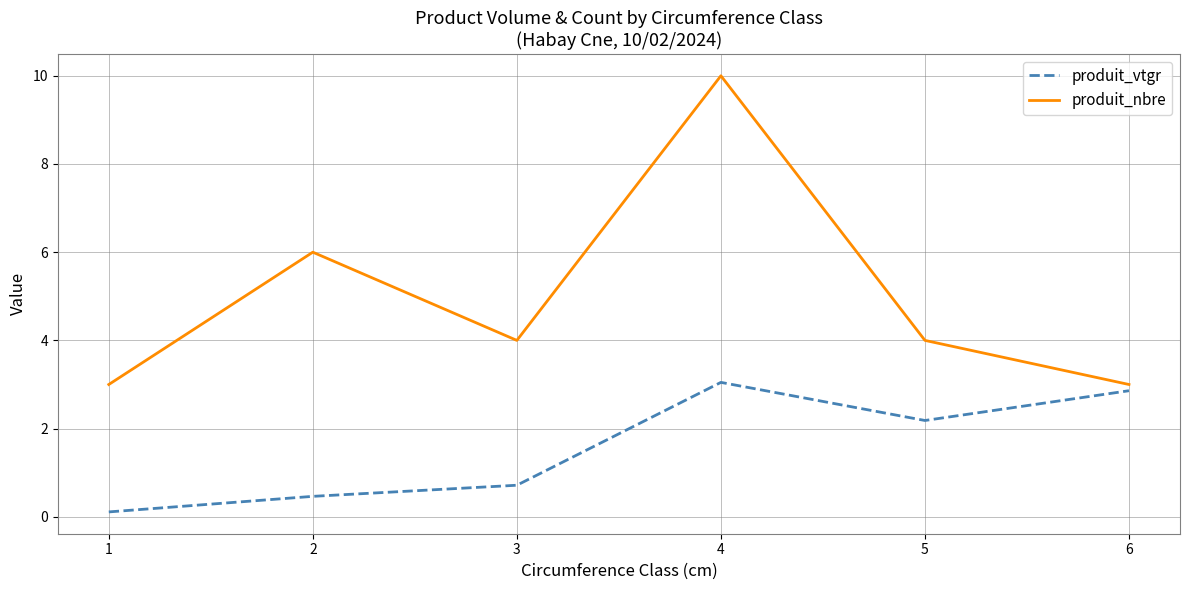

The value of produit_vtgr at 3 is 0.7. True or false?

True